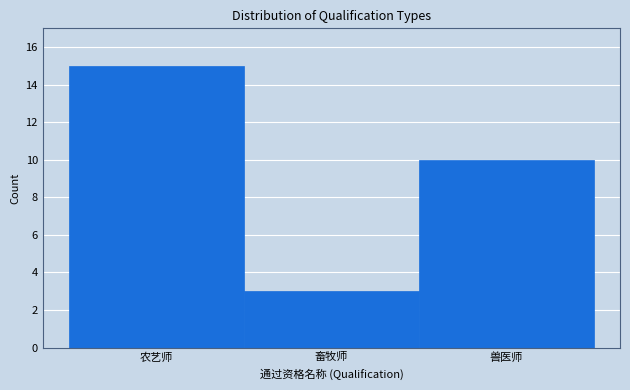

Reading left to right, transcribe all the data shown in this chart.

农艺师=15	畜牧师=3	兽医师=10